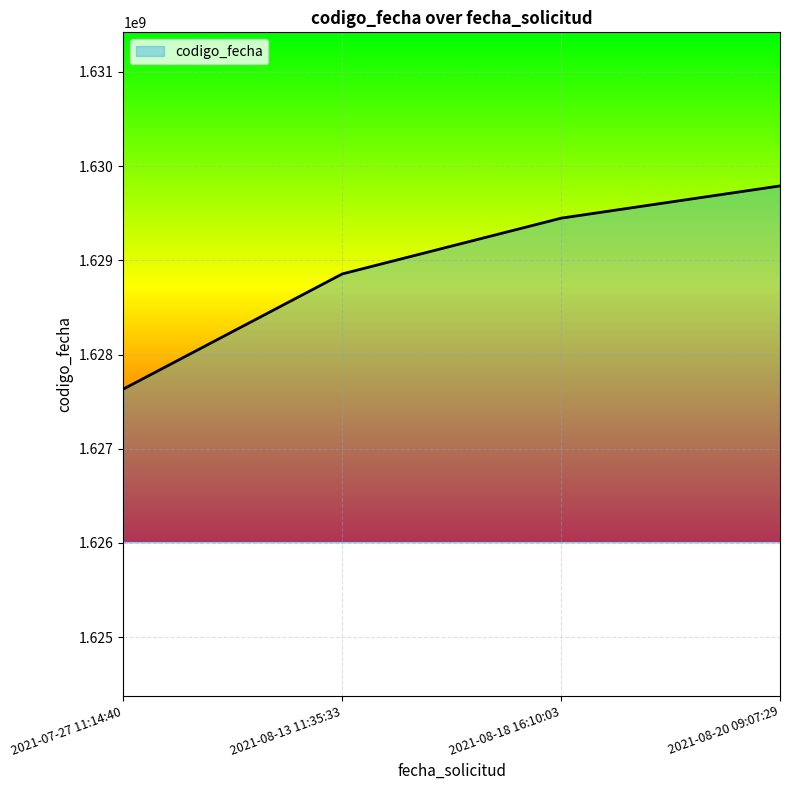

Which category has the highest value across all series?

2021-08-20 09:07:29